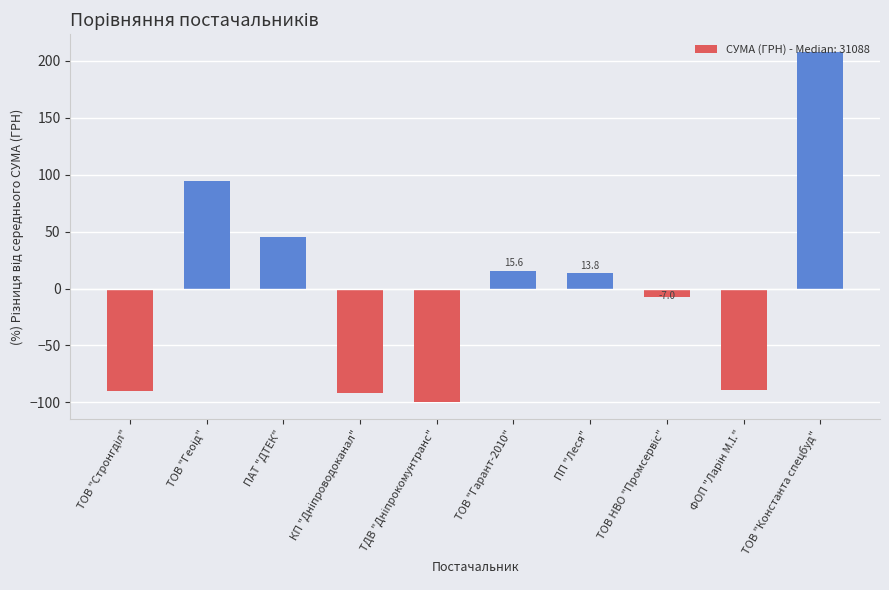

What is the label of the 6th bar from the left?

ТОВ "Гарант-2010"